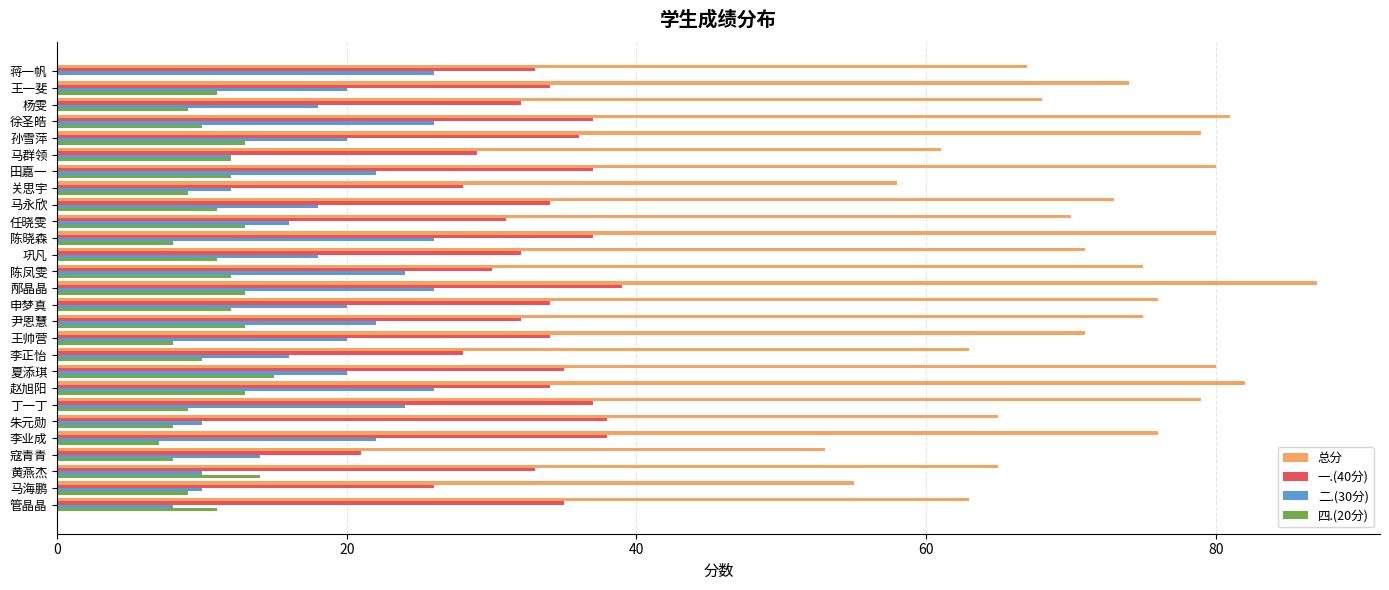

The 总分 series shows 102 at 李正怡. True or false?

False